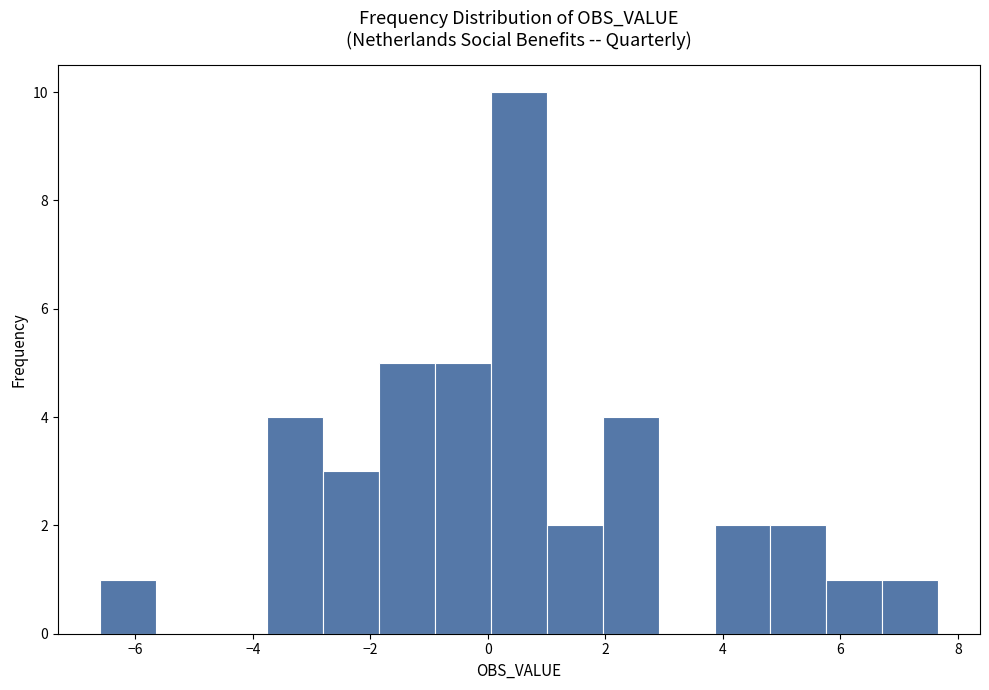

Reading left to right, transcribe this chart: for each bar, give the range it covers on the x-axis and its height. Neither the bar edges nor the heights are printed on the chart, so give them approximately, as read against the axes.

-6.6 to -5.6: 1
-5.6 to -4.8: 0
-4.8 to -3.8: 0
-3.8 to -2.8: 4
-2.8 to -1.8: 3
-1.8 to -0.8: 5
-0.8 to 0.0: 5
0.0 to 1.0: 10
1.0 to 2.0: 2
2.0 to 3.0: 4
3.0 to 3.8: 0
3.8 to 4.8: 2
4.8 to 5.8: 2
5.8 to 6.8: 1
6.8 to 7.6: 1